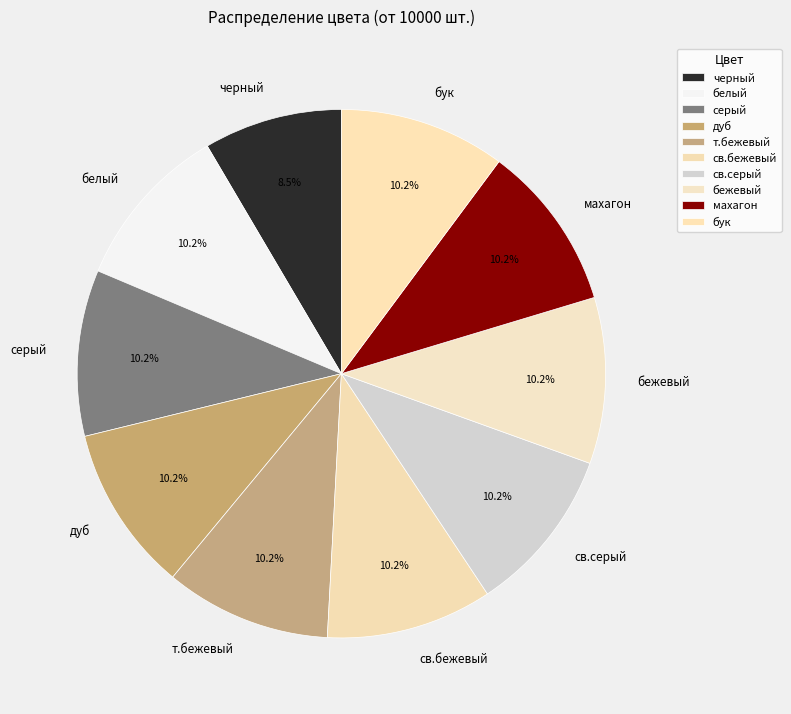

To the nearest percent, what is the combined percentage of бук and махагон?

20%